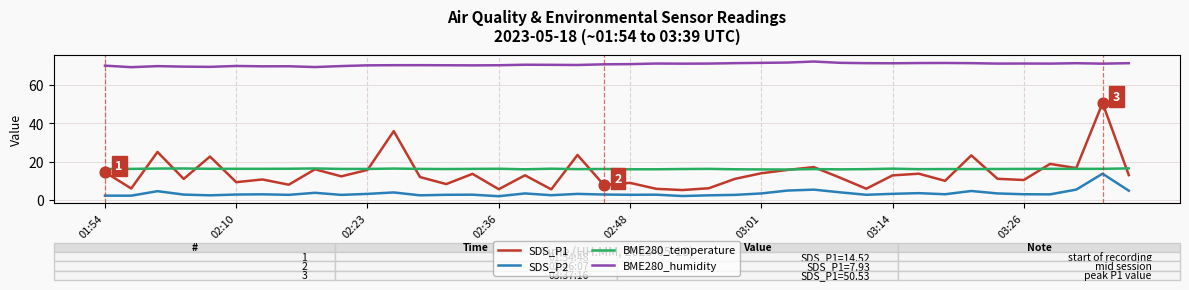

Which series has the largest total across all categories?

BME280_humidity